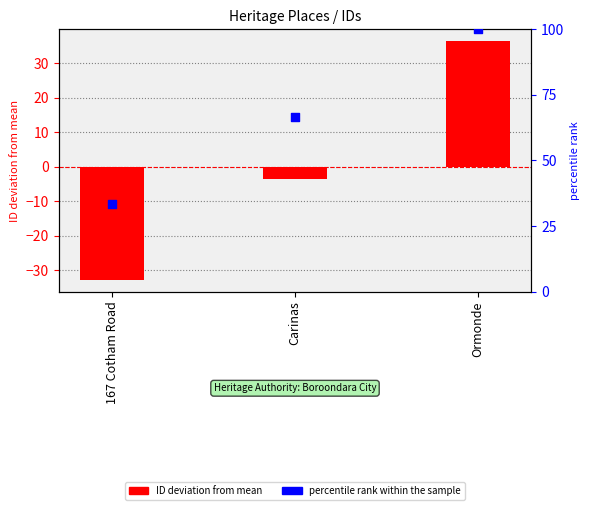

Which series has the widest spread of Y values?

ID deviation from mean